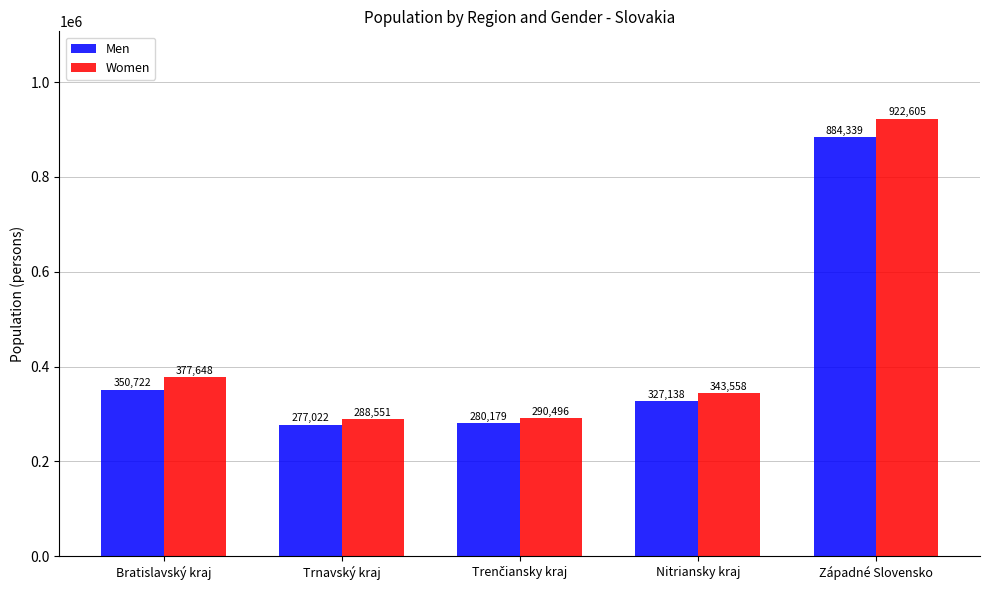

How many bars are there in each group?

2